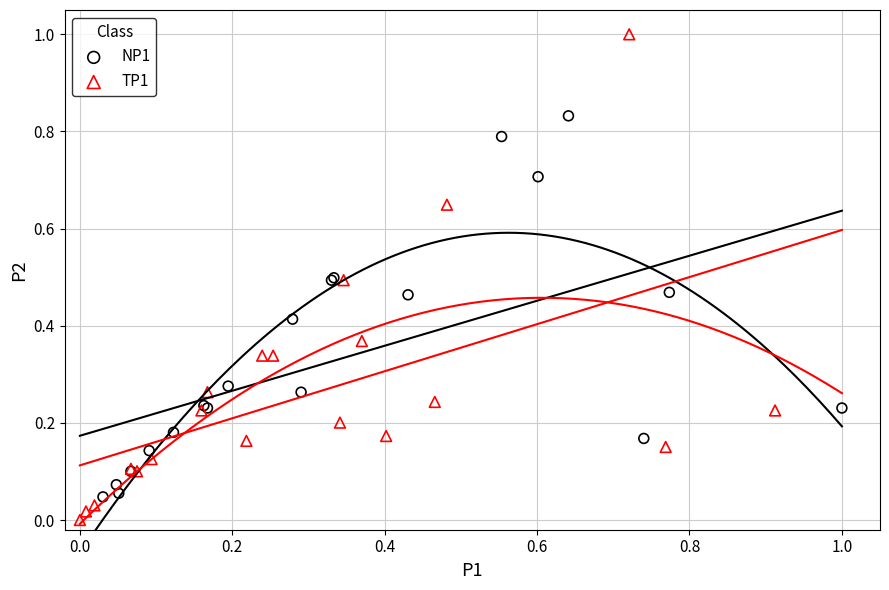

What are all the series names shown in the legend?

NP1, TP1